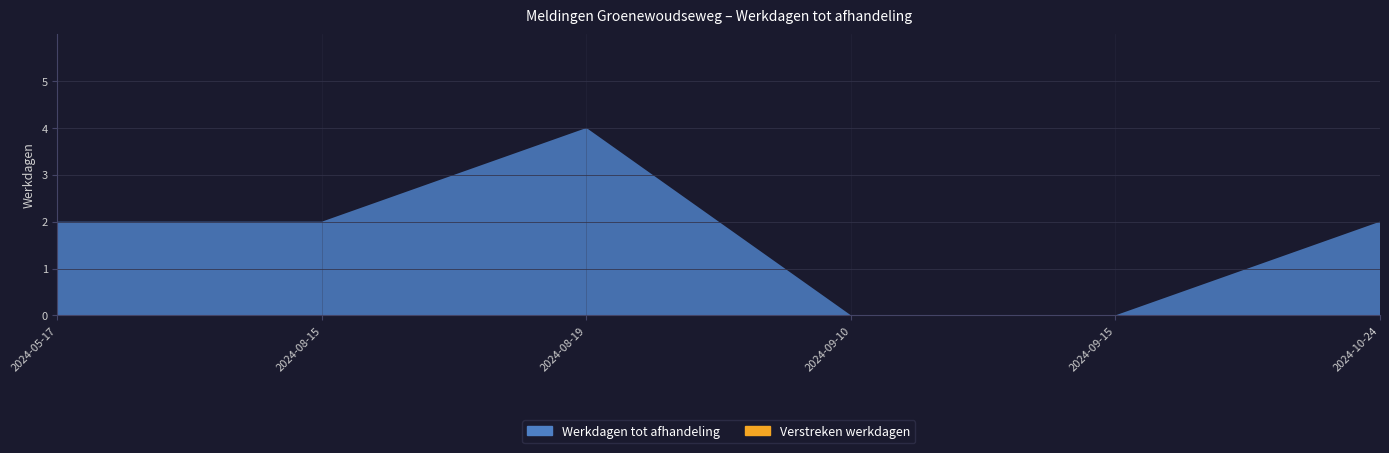

Reading left to right, extract all data points from this chart.

Werkdagen tot afhandeling: 2024-05-17=2	2024-08-15=2	2024-08-19=4	2024-09-10=0	2024-09-15=0	2024-10-24=2
Verstreken werkdagen: 2024-05-17=0	2024-08-15=0	2024-08-19=0	2024-09-10=0	2024-09-15=0	2024-10-24=0